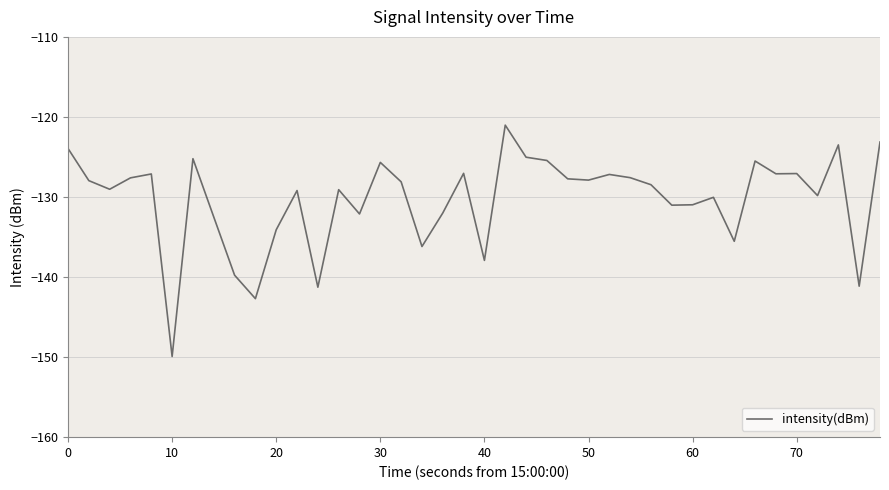

What is the difference between the maximum and minimum values?

28.9